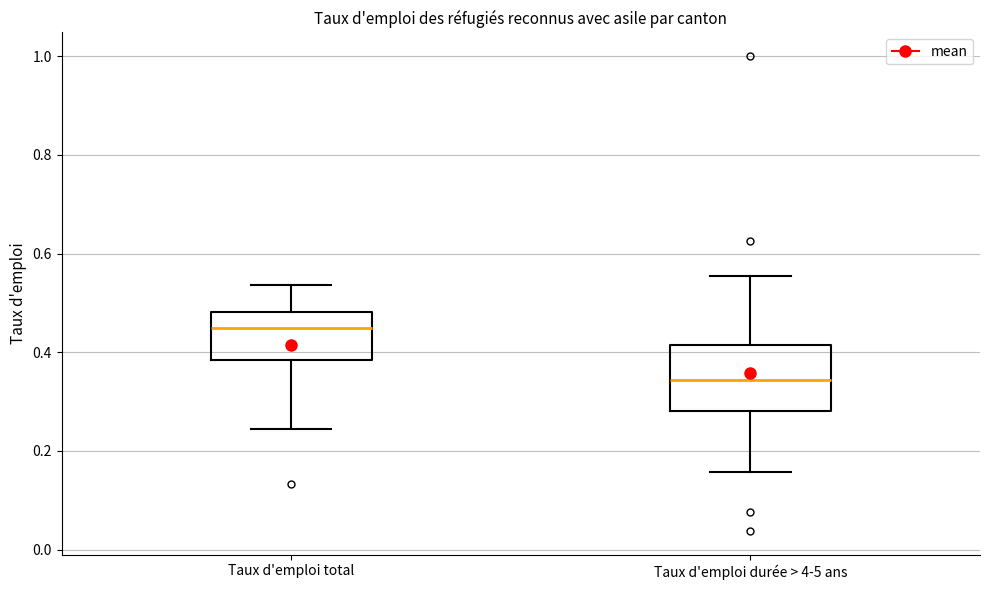

Reading left to right, read every box against the y-axis: the position of its median line, the range the box covers, and the ends of its whiskers. The values are not printed on the chart, so give them approximately, as read against the axis.

Taux d'emploi total: median 0.44, box 0.38 to 0.48, whiskers 0.24 to 0.54
Taux d'emploi durée > 4-5 ans: median 0.34, box 0.28 to 0.42, whiskers 0.16 to 0.56